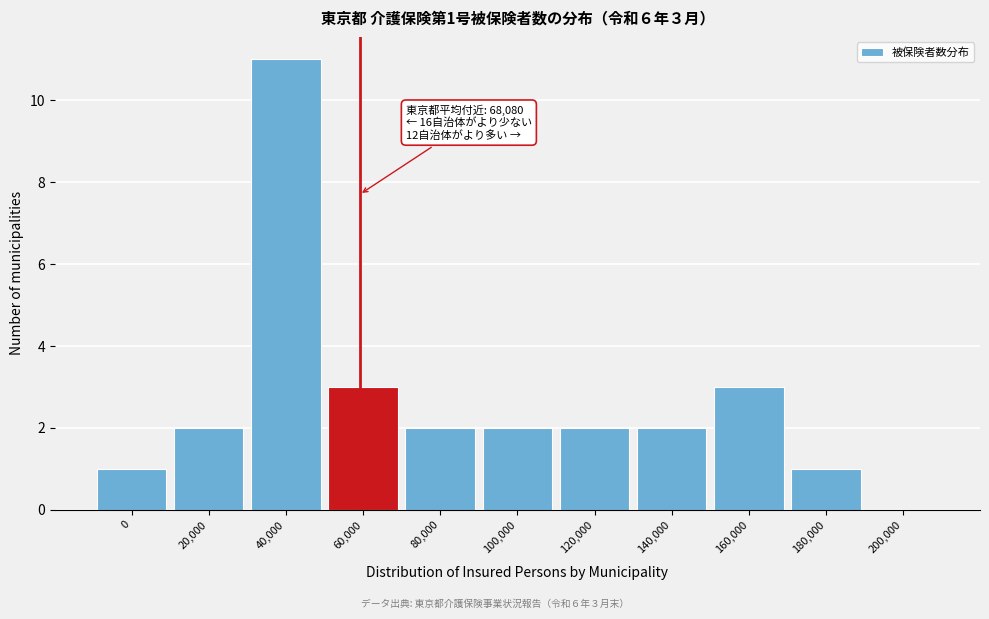

Reading right to left, extract all data points from this chart.

200,000=0	180,000=1	160,000=3	140,000=2	120,000=2	100,000=2	80,000=2	60,000=3	40,000=11	20,000=2	0=1